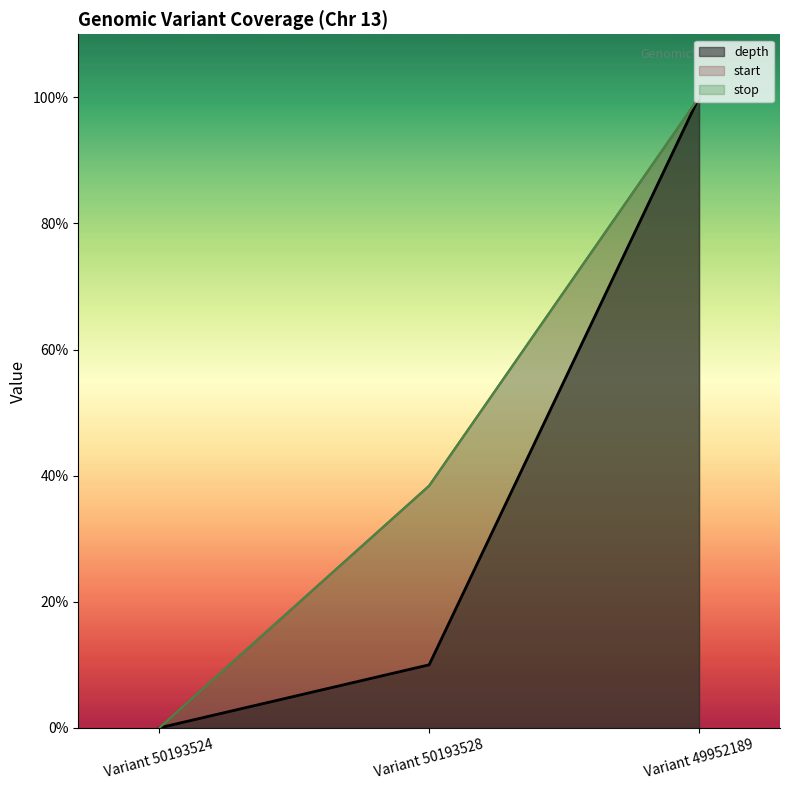

At how many categories does at least one series exceed 0?

2